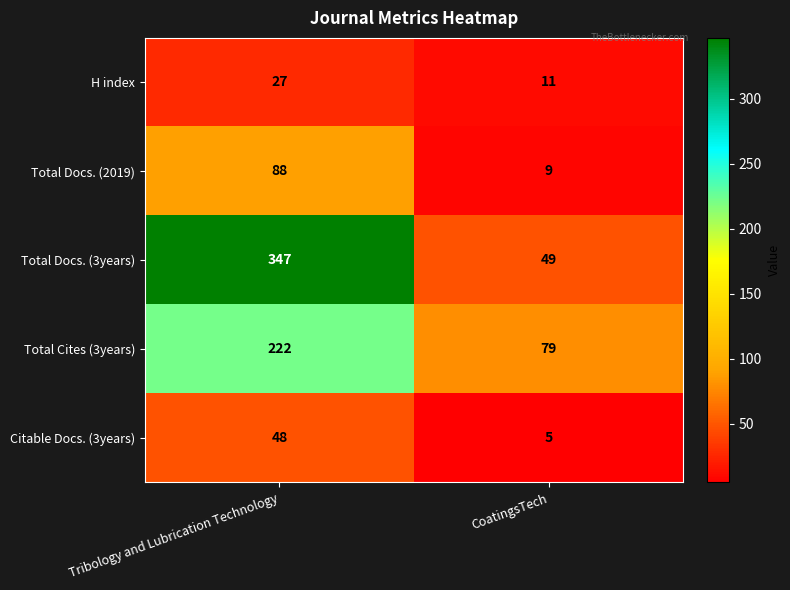

Which category has the highest value across all series?

Tribology and Lubrication Technology